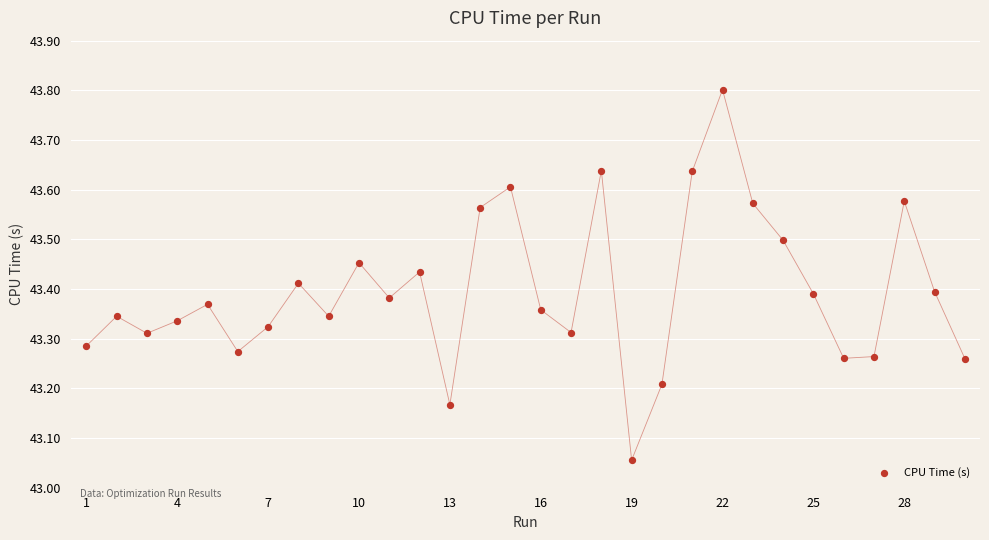

What is the range of X values (max minus min)?

29.0